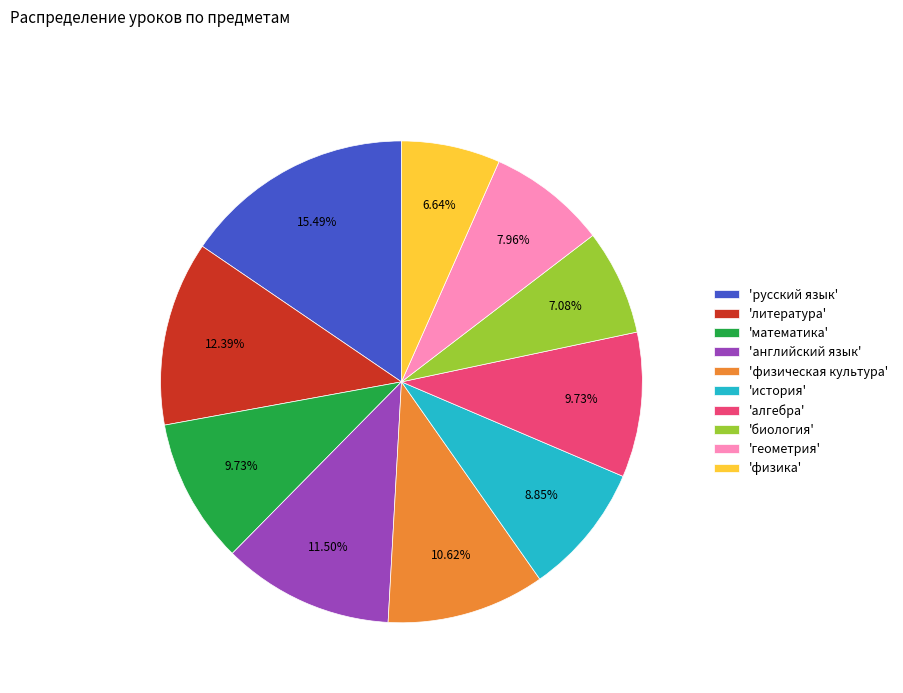

Does any single category account for the majority?

No